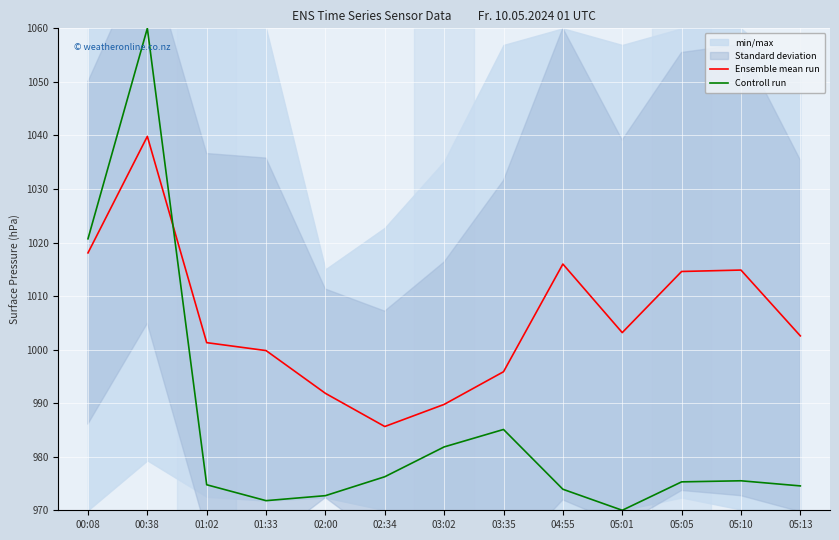

Reading right to left, what are all the values shown in this chart?

Ensemble mean run: 05:13=1002.6	05:10=1014.9	05:05=1014.6	05:01=1003.2	04:55=1016.0	03:35=995.9	03:02=989.8	02:34=985.6	02:00=991.8	01:33=999.8	01:02=1001.3	00:38=1039.8	00:08=1018.1
Controll run: 05:13=974.6	05:10=975.5	05:05=975.3	05:01=970.0	04:55=973.9	03:35=985.1	03:02=981.8	02:34=976.3	02:00=972.7	01:33=971.8	01:02=974.8	00:38=1060.0	00:08=1020.7